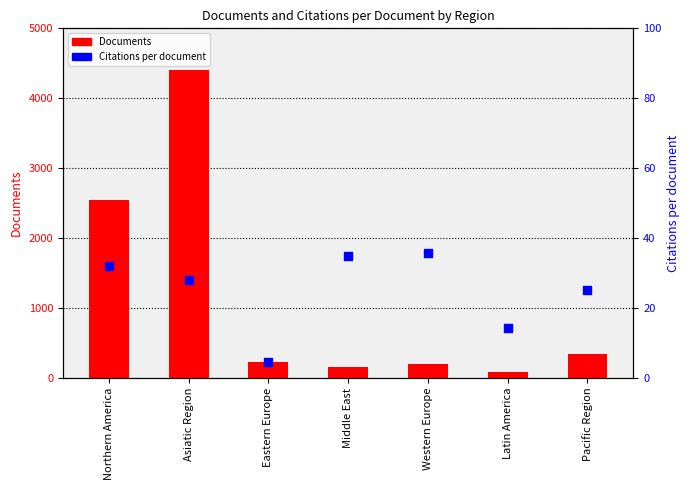

At which category is the sum across all series the highest?

Asiatic Region